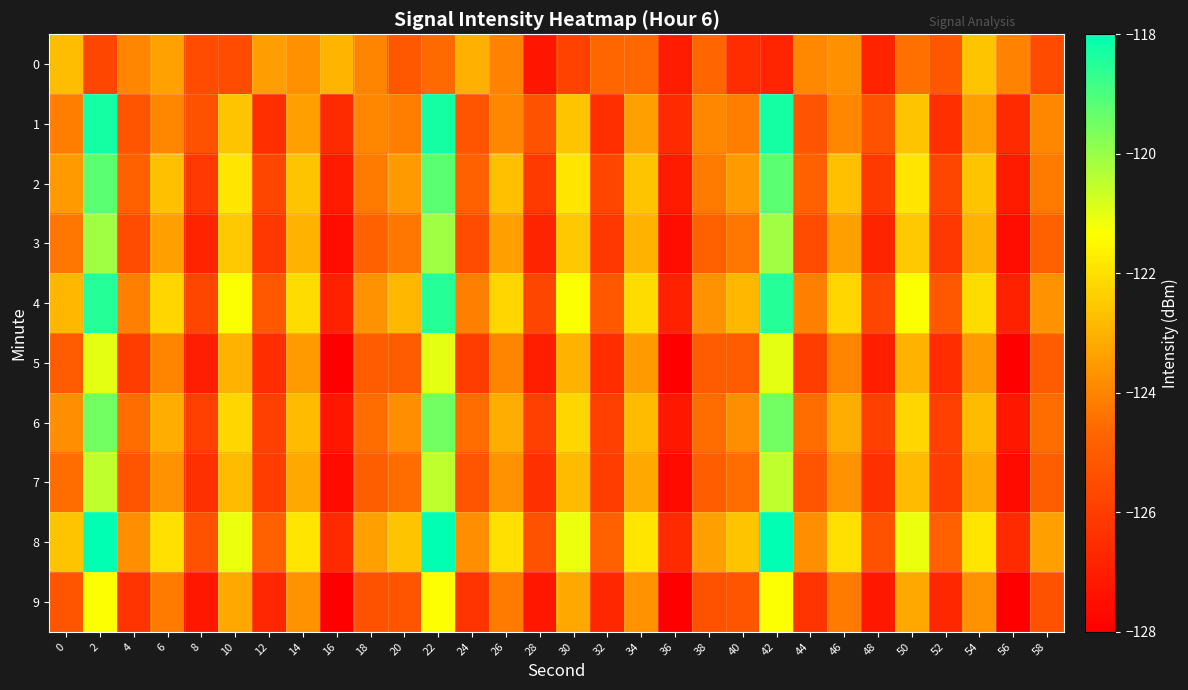

What is the greatest value displayed?

-118.0